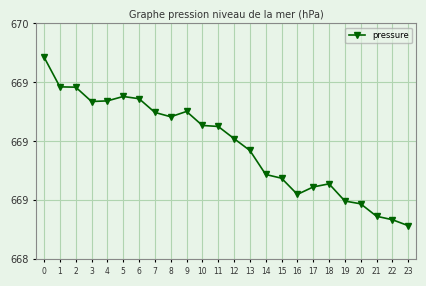

Does the chart have visible grid lines?

Yes